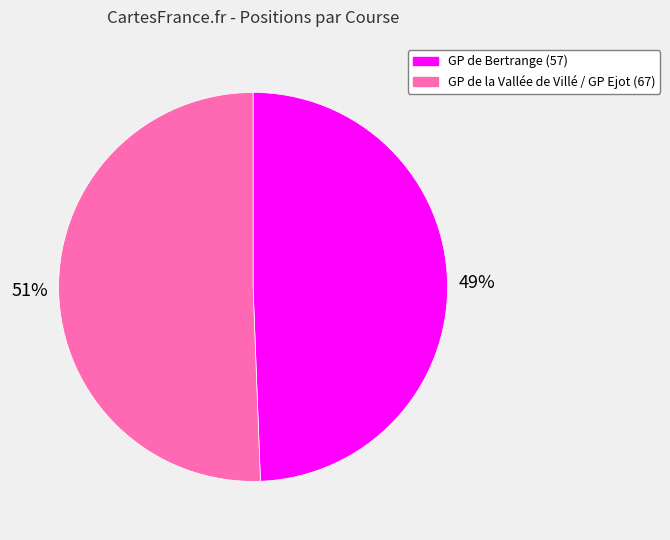

The GP de la Vallée de Villé / GP Ejot (67) slice represents 51% of the pie. True or false?

True